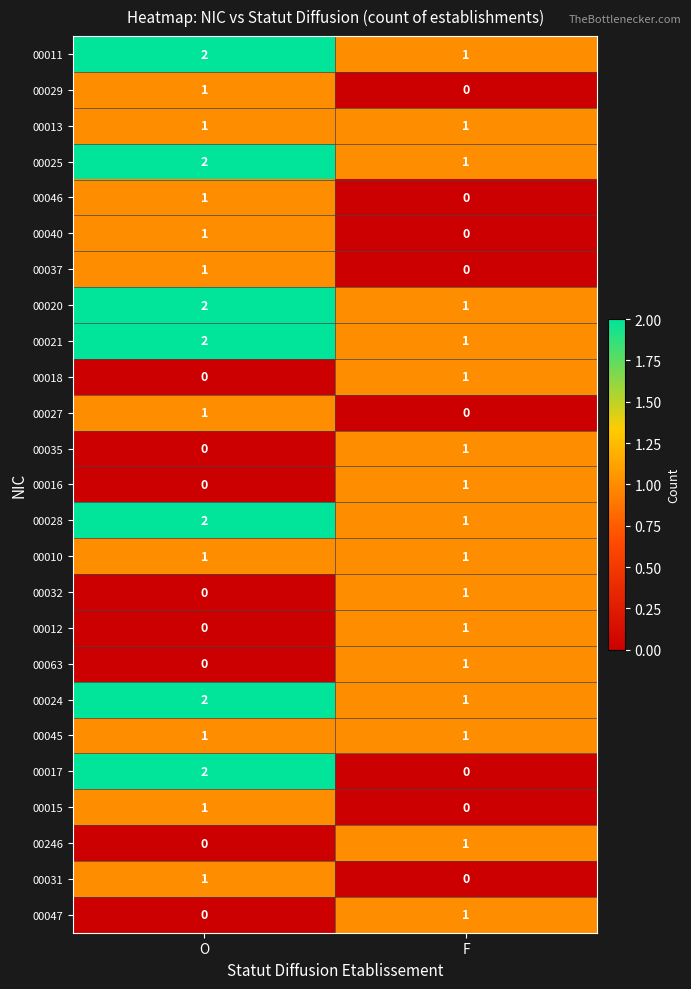

The 00032 series shows 1 at O. True or false?

False